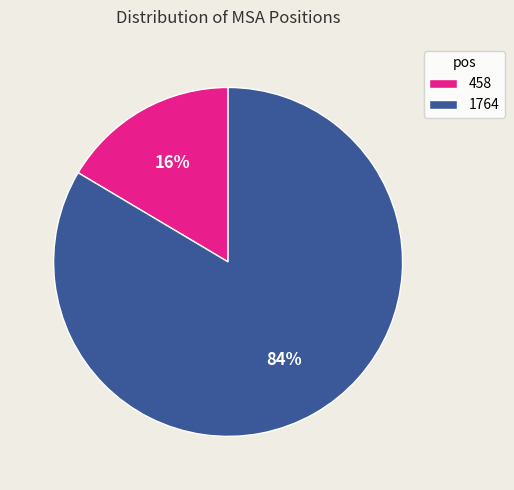

What is the smallest slice in the pie chart?

458